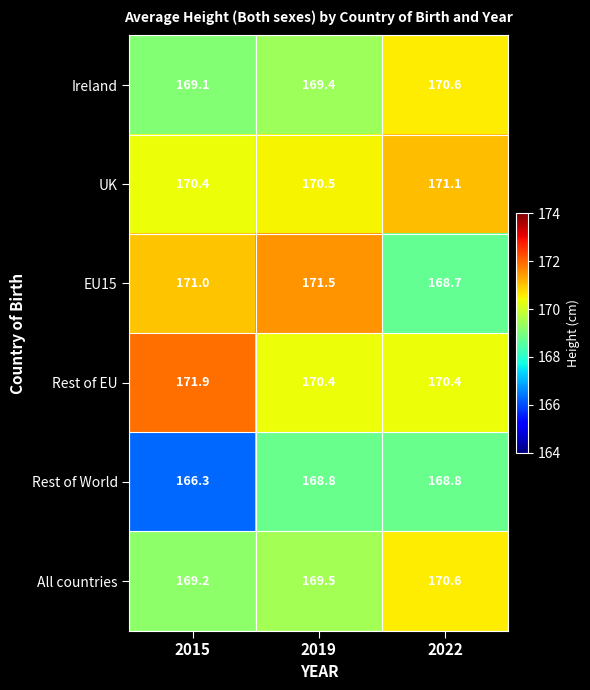

Reading left to right, transcribe all the data shown in this chart.

Ireland: 2015=169.1	2019=169.4	2022=170.6
UK: 2015=170.4	2019=170.5	2022=171.1
EU15: 2015=171.0	2019=171.5	2022=168.7
Rest of EU: 2015=171.9	2019=170.4	2022=170.4
Rest of World: 2015=166.3	2019=168.8	2022=168.8
All countries: 2015=169.2	2019=169.5	2022=170.6